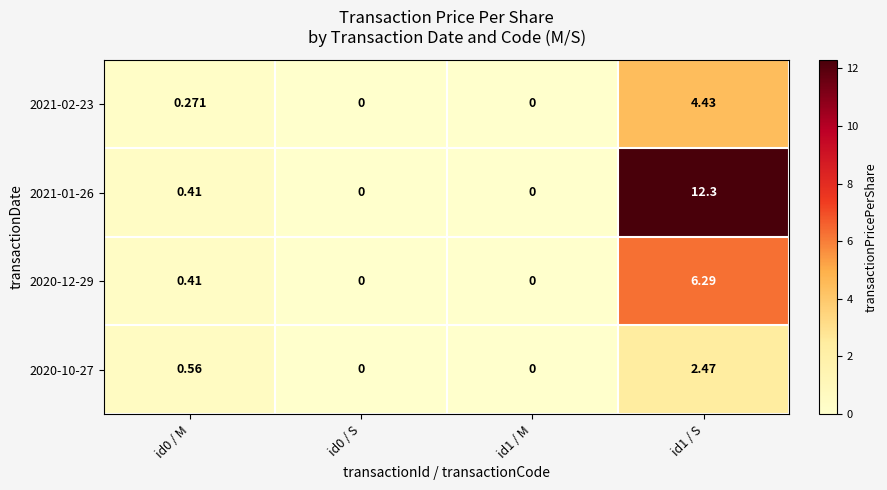

Is the value of 2021-01-26 at id1 / S greater than the value of 2020-12-29 at id1 / S?

Yes